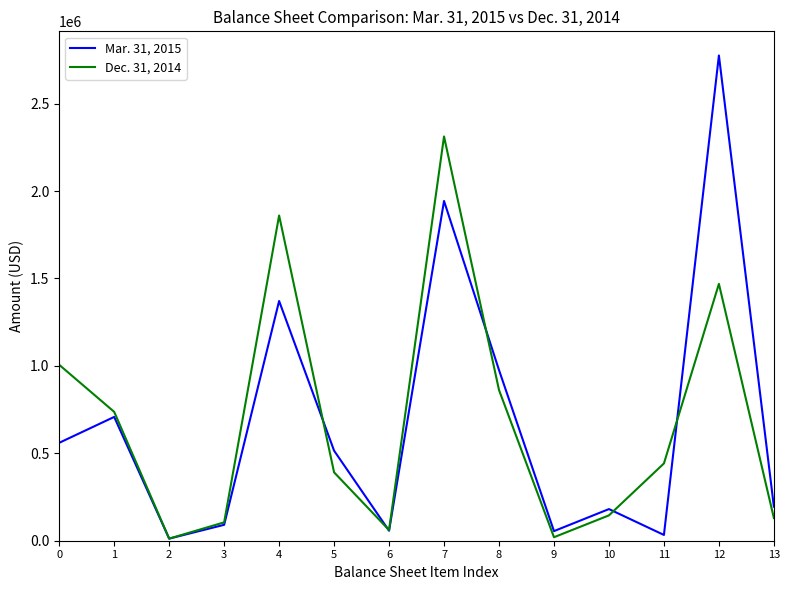

List the series in order of their peak value, highest first.

Mar. 31, 2015, Dec. 31, 2014